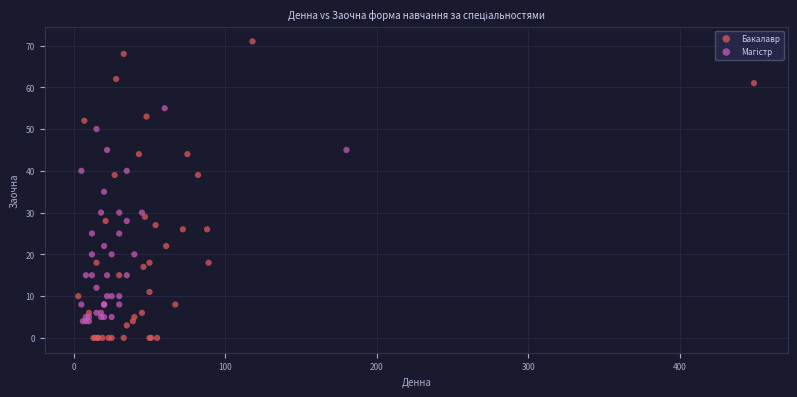

Which series has the widest spread of Y values?

Бакалавр